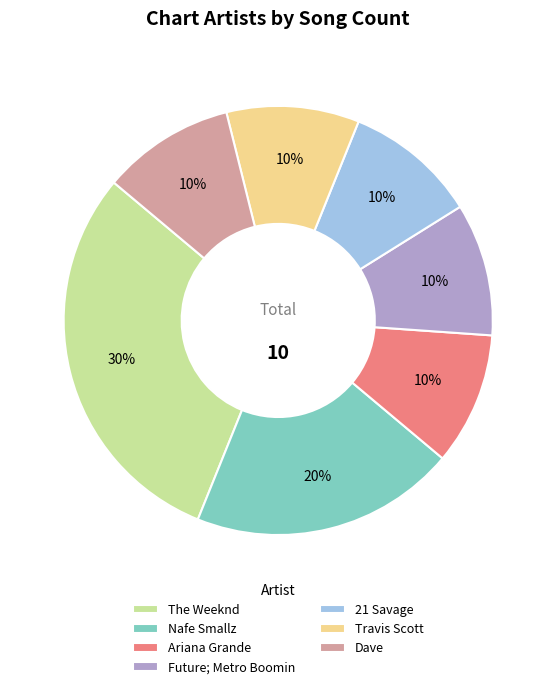

To the nearest percent, what is the combined percentage of Travis Scott and Ariana Grande?

20%